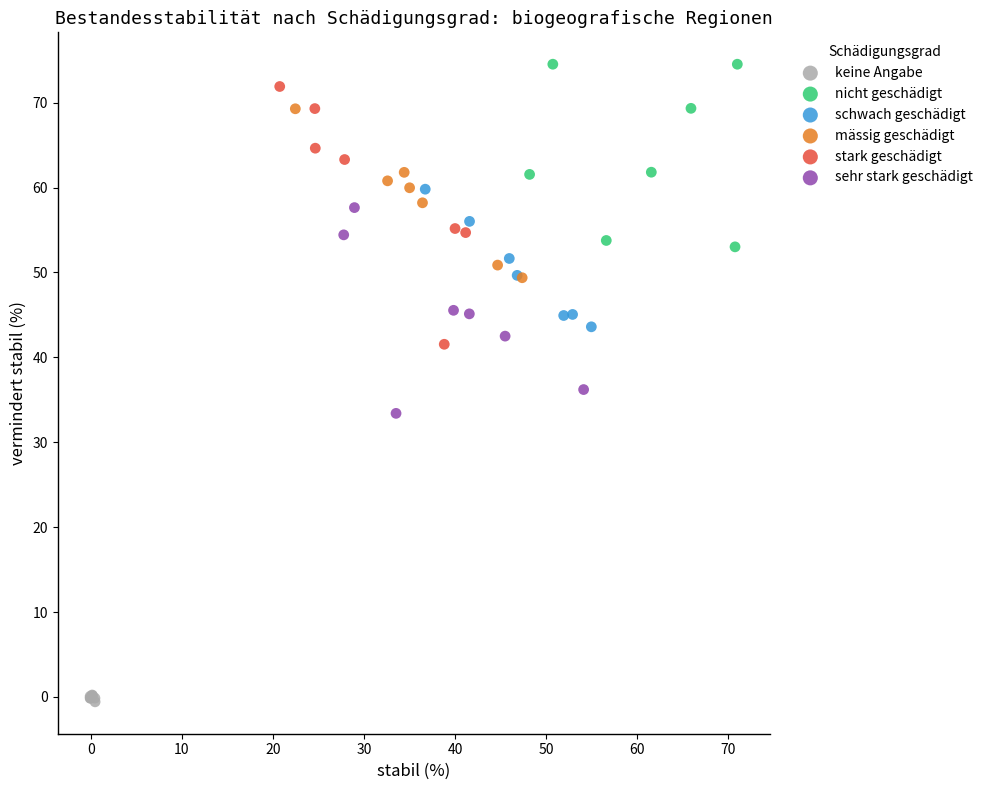

Which series contains the lowest Y value?

keine Angabe